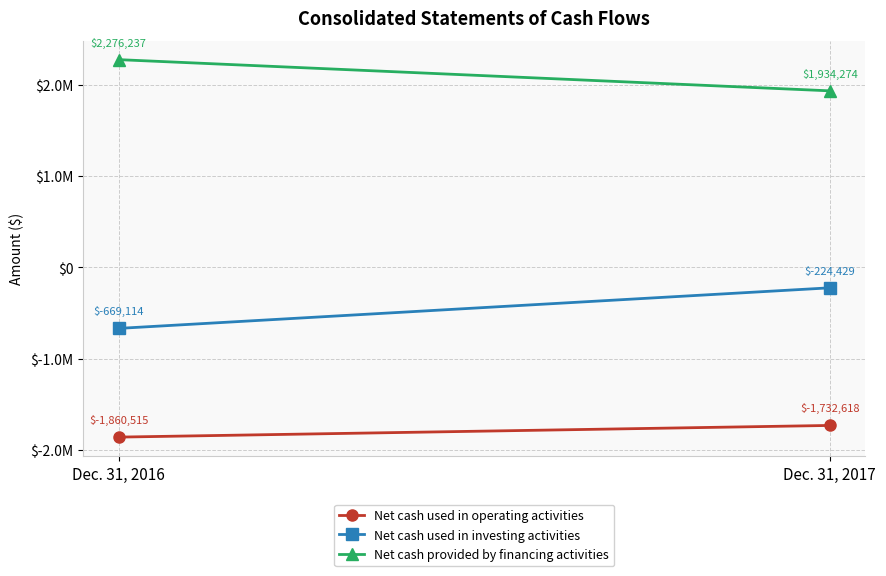

Which series has the largest total across all categories?

Net cash provided by financing activities